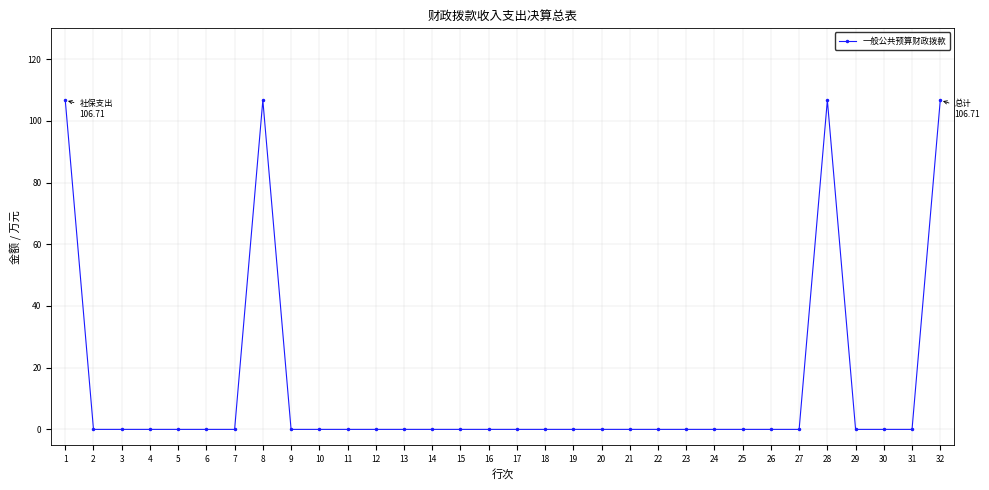

Between 8 and 14, which is larger?

8